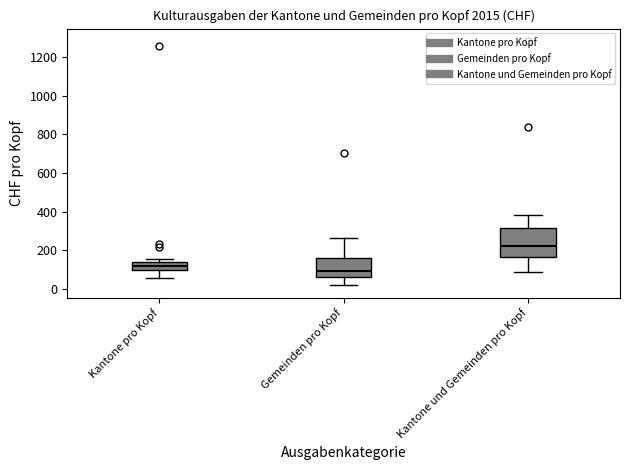

Reading left to right, read every box against the y-axis: the position of its median line, the range the box covers, and the ends of its whiskers. The values are not printed on the chart, so give them approximately, as read against the axis.

Kantone pro Kopf: median 120, box 100 to 140, whiskers 60 to 160
Gemeinden pro Kopf: median 100, box 60 to 160, whiskers 20 to 260
Kantone und Gemeinden pro Kopf: median 220, box 160 to 320, whiskers 80 to 380